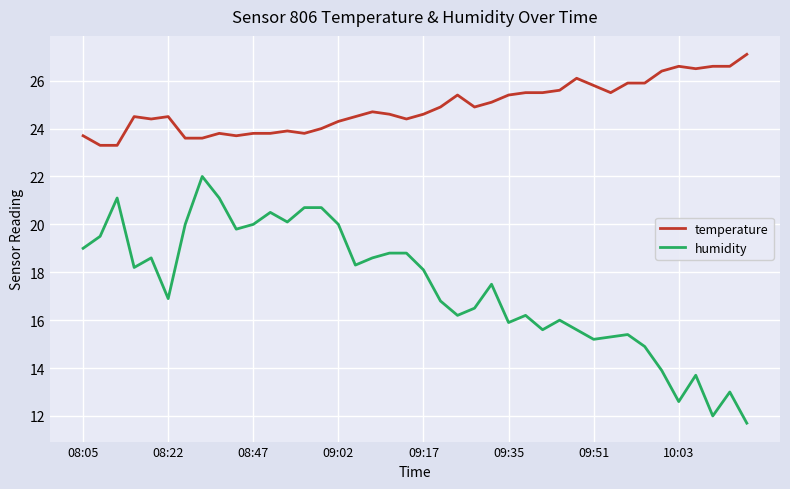

Rank the series by their maximum value, from lowest to highest.

humidity, temperature